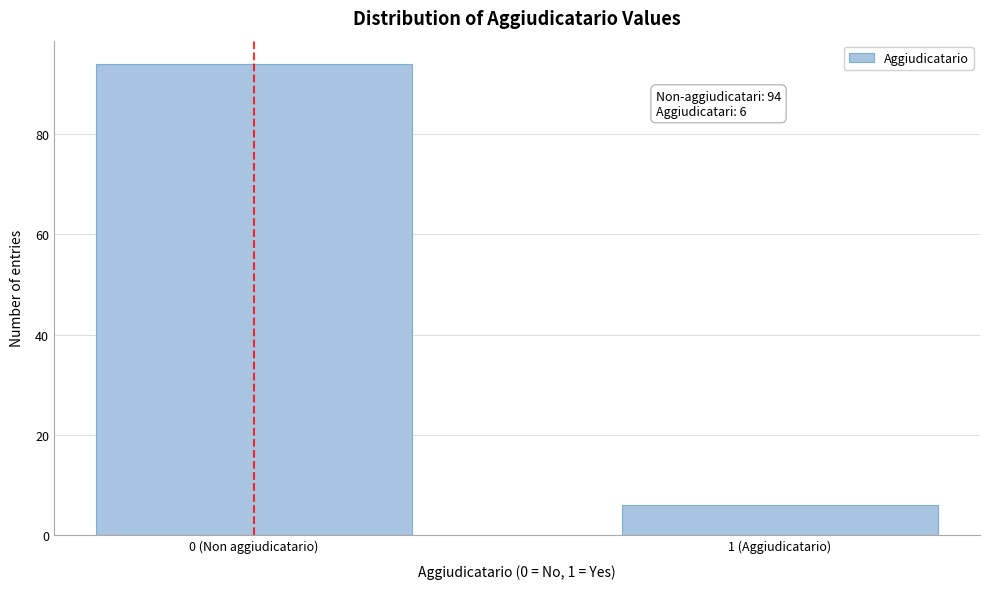

Reading left to right, list all the values displayed in this chart.

0 (Non aggiudicatario)=94	1 (Aggiudicatario)=6